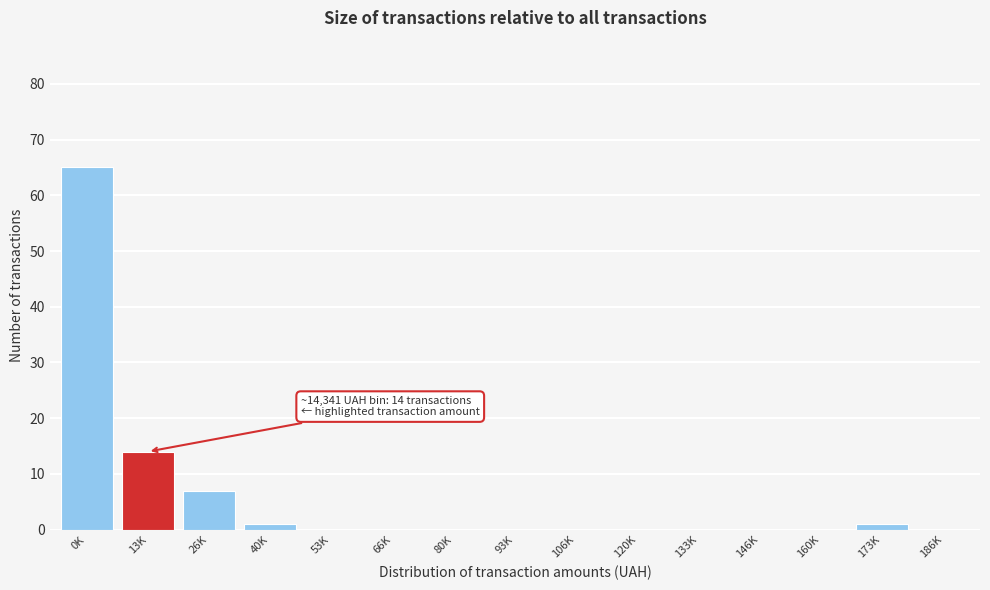

Reading right to left, extract all data points from this chart.

186K=0	173K=1	160K=0	146K=0	133K=0	120K=0	106K=0	93K=0	80K=0	66K=0	53K=0	40K=1	26K=7	13K=14	0K=65